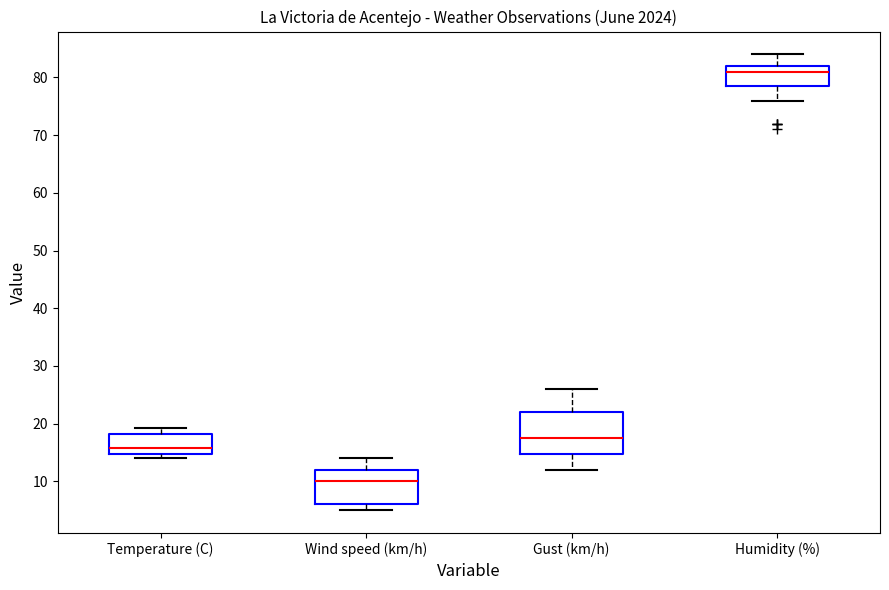

Reading left to right, transcribe this box plot: for each box, give where its median line is, the range the box spans, and where its two whiskers end, as read against the y-axis. The values are not printed on the chart, so give them approximately, as read against the axis.

Temperature (C): median 16, box 15 to 18, whiskers 14 to 19
Wind speed (km/h): median 10, box 6 to 12, whiskers 5 to 14
Gust (km/h): median 18, box 15 to 22, whiskers 12 to 26
Humidity (%): median 81, box 79 to 82, whiskers 76 to 84